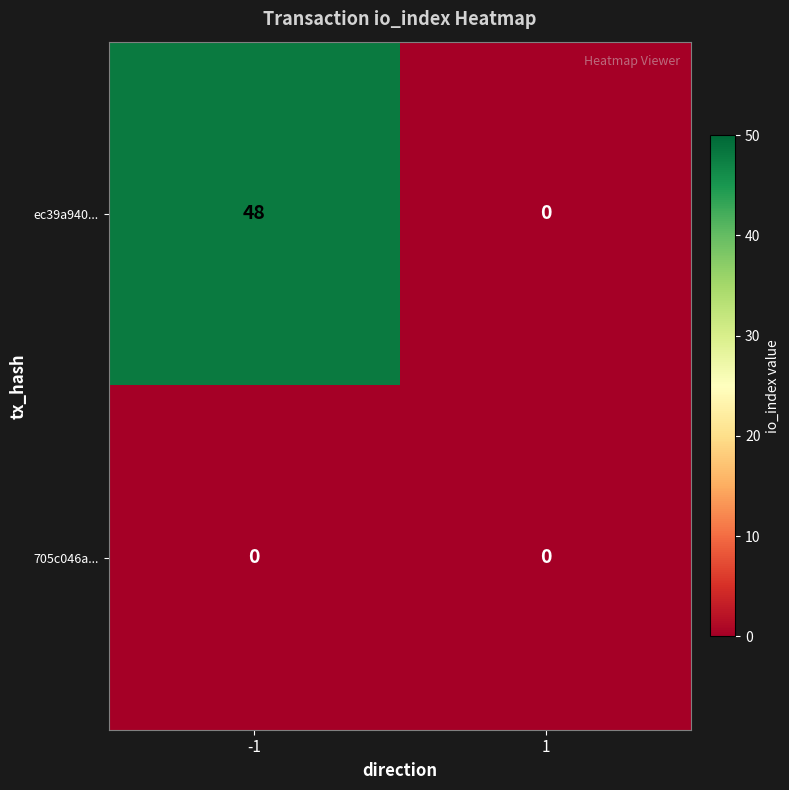

What is the average value of the ec39a940... series?

24